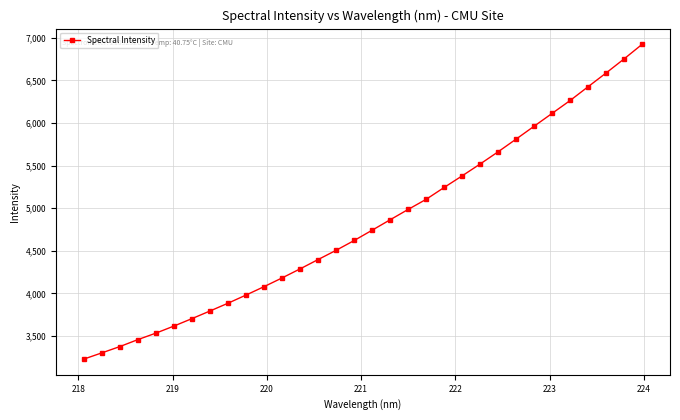

What is the difference between the maximum and minimum values?

3692.0